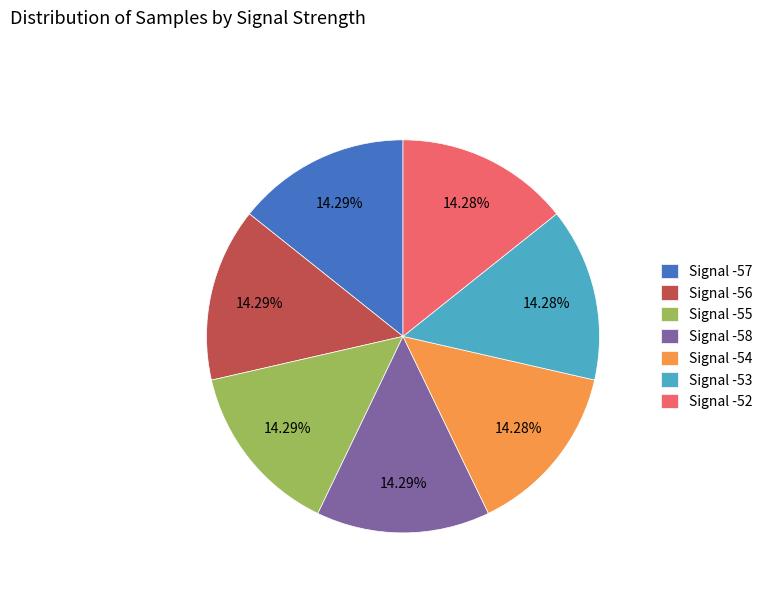

Approximately how many times larger is the value at Signal -54 compared to Signal -58?

1.0